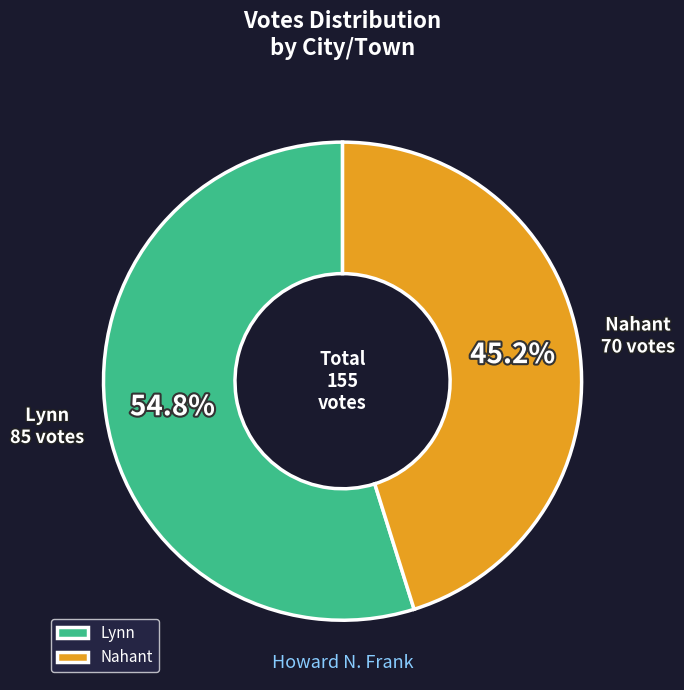

Is there any slice that represents more than half of the pie?

Yes